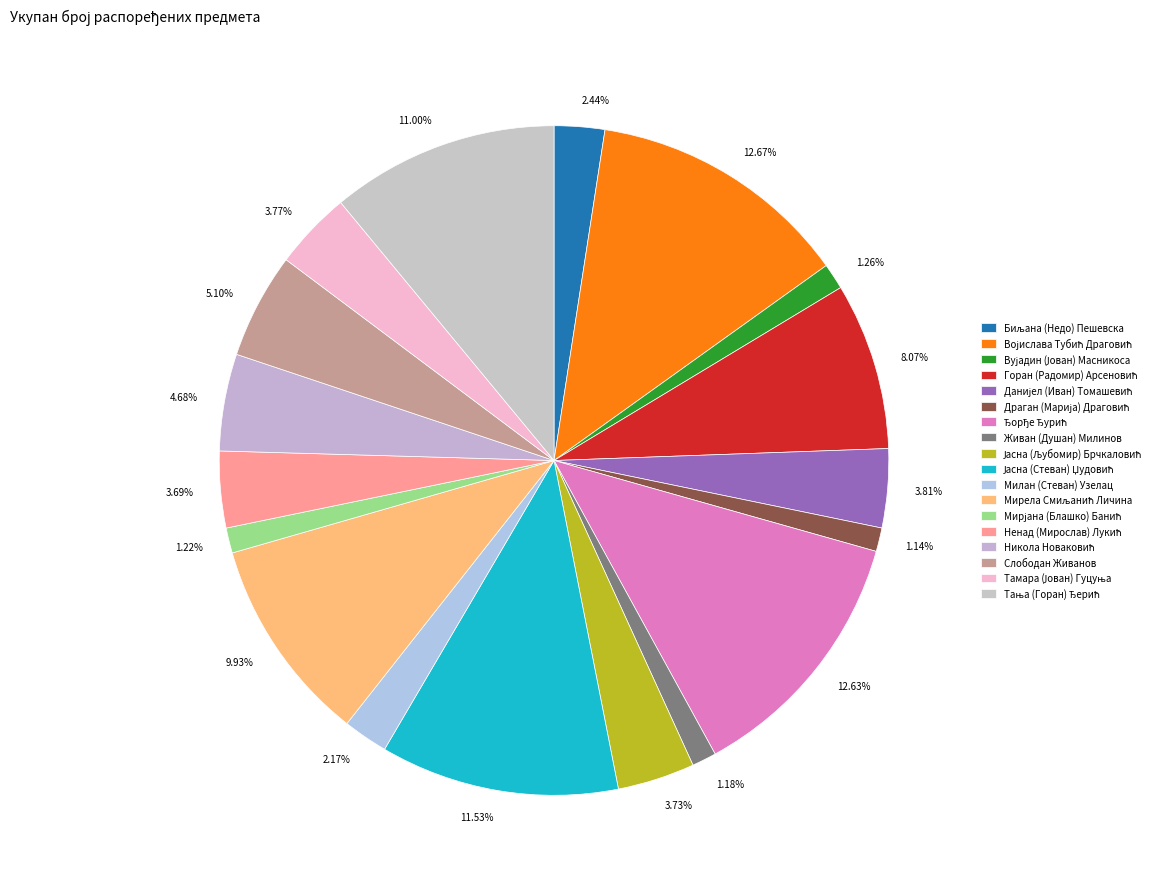

Rank the categories by value from highest to lowest.

Војислава Тубић Драговић, Ђорђе Ђурић, Јасна (Стеван) Џудовић, Тања (Горан) Ђерић, Мирела Смиљанић Личина, Горан (Радомир) Арсеновић, Слободан Живанов, Никола Новаковић, Данијел (Иван) Томашевић, Тамара (Јован) Гуцуња, Јасна (Љубомир) Брчкаловић, Ненад (Мирослав) Лукић, Биљана (Недо) Пешевска, Милан (Стеван) Узелац, Вујадин (Јован) Масникоса, Мирјана (Блашко) Банић, Живан (Душан) Милинов, Драган (Марија) Драговић